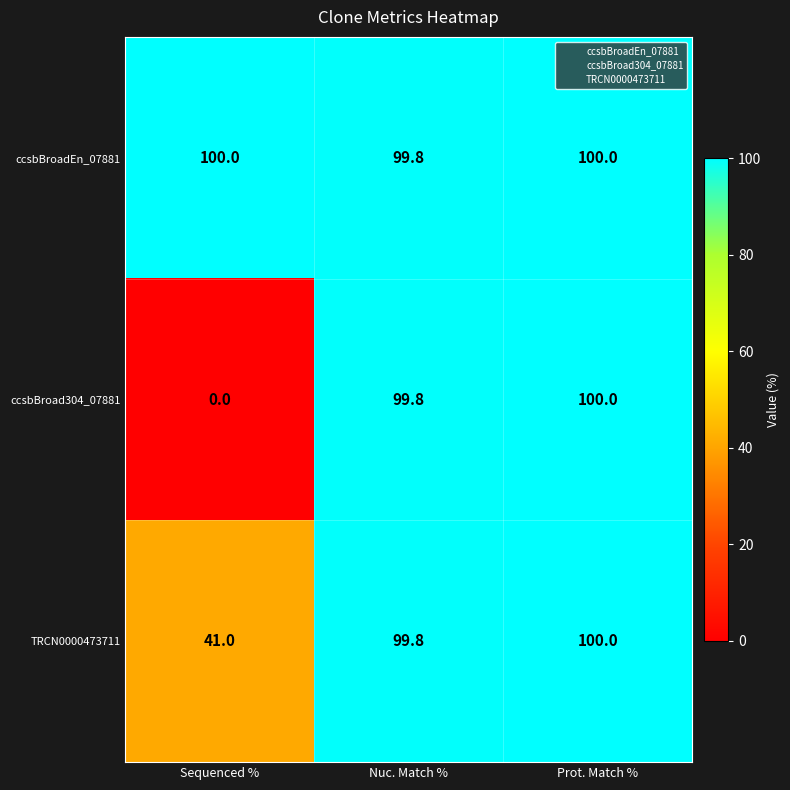

Reading left to right, extract all data points from this chart.

ccsbBroadEn_07881: 100.0	99.8	100.0
ccsbBroad304_07881: 0.0	99.8	100.0
TRCN0000473711: 41.0	99.8	100.0